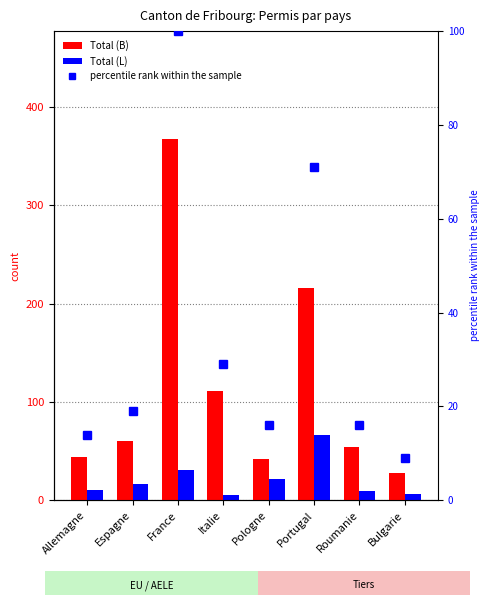

How many groups of bars are there?

8